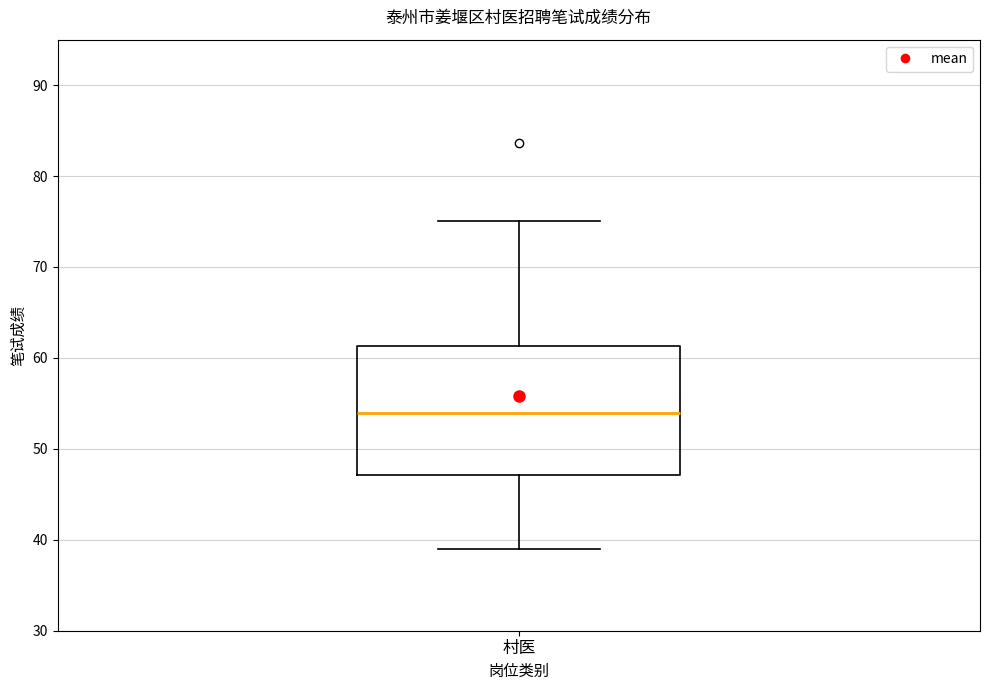

Transcribe this box plot: give where the median line is, the range the box spans, and where the two whiskers end, as read against the y-axis. The values are not printed on the chart, so give them approximately, as read against the axis.

median 54, box 47 to 61, whiskers 39 to 75